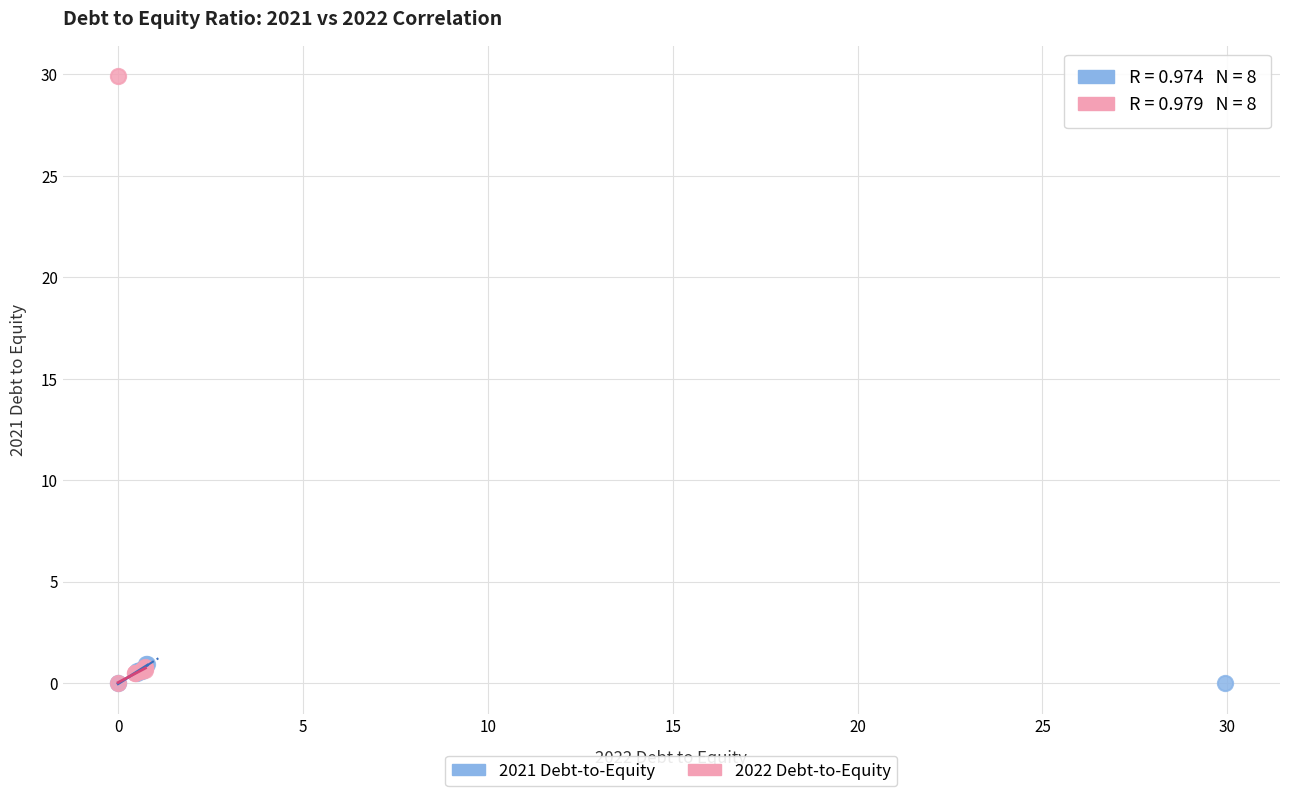

Which series reaches the maximum Y coordinate?

2022 Debt-to-Equity